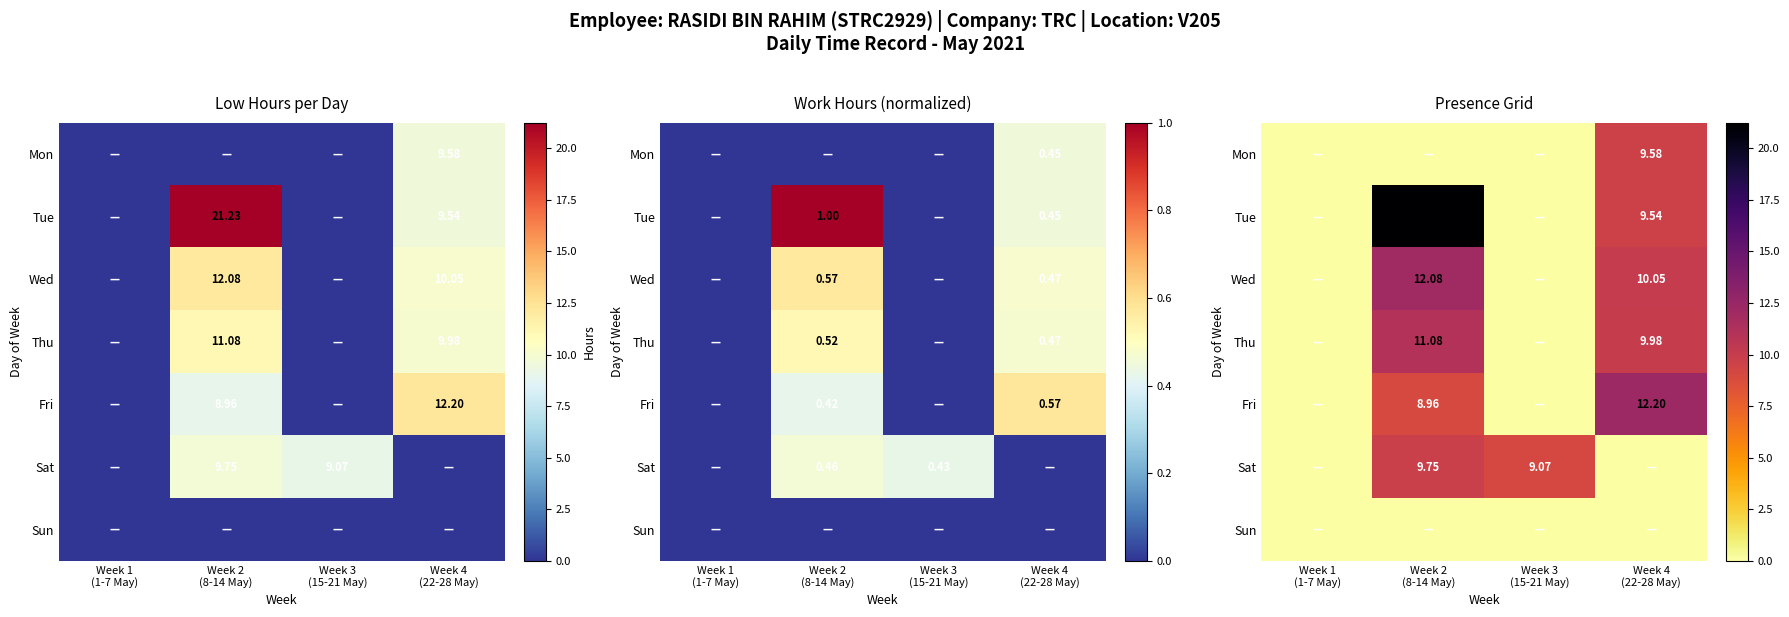

What is the difference between the Sat values at Week 3 (15-21 May) and Week 4 (22-28 May)?

9.1